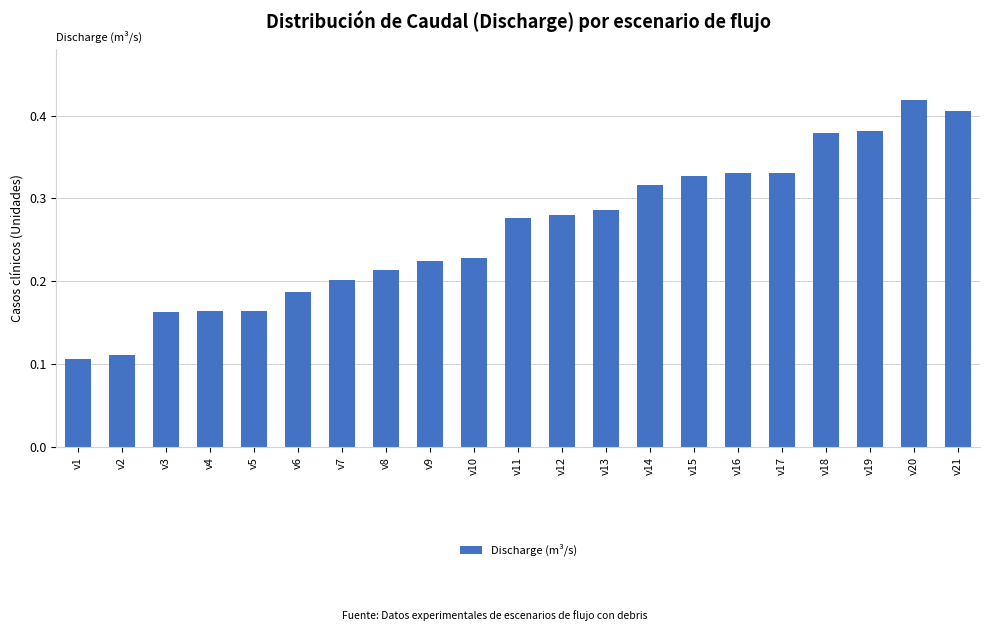

What is the sum of all values?

5.5